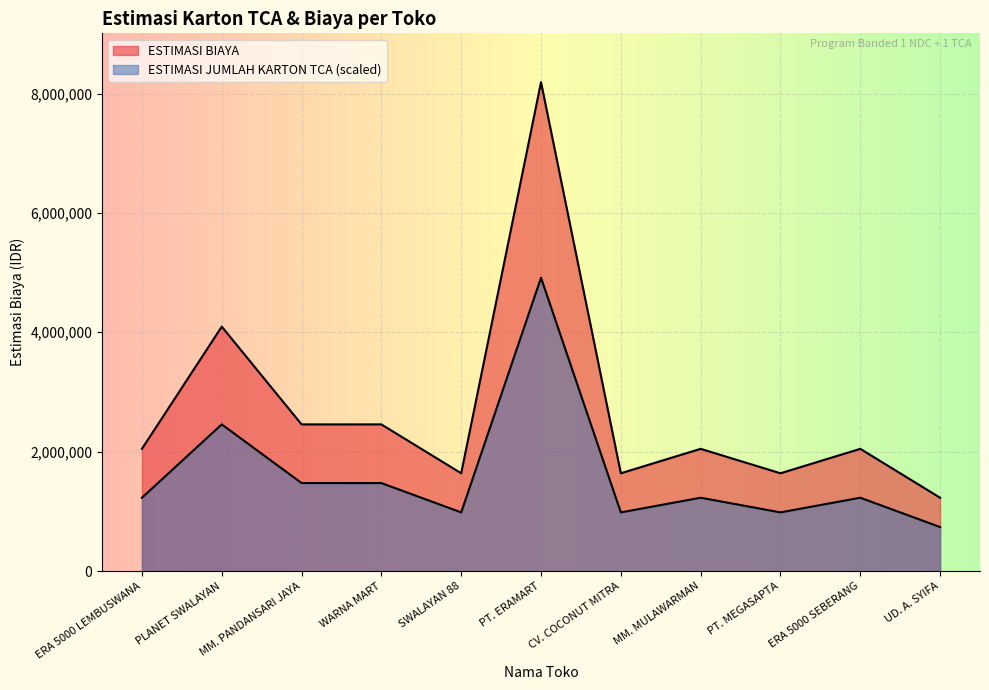

What is the spread (max minus min) of values at MM. PANDANSARI JAYA?

982704